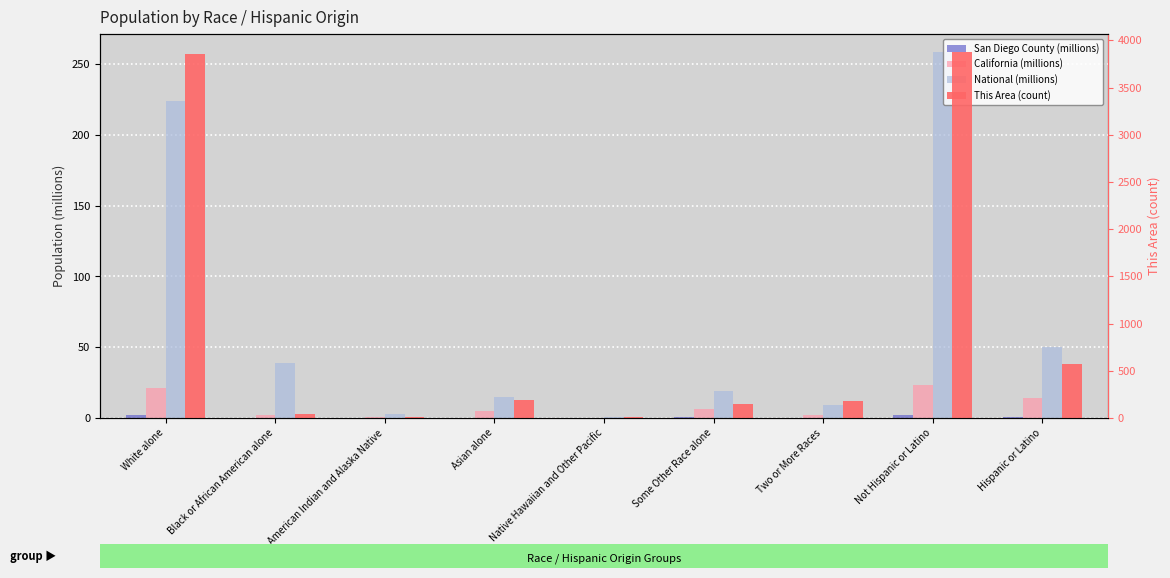

What is the value of the San Diego County bar at the 9th from the left?

1.0